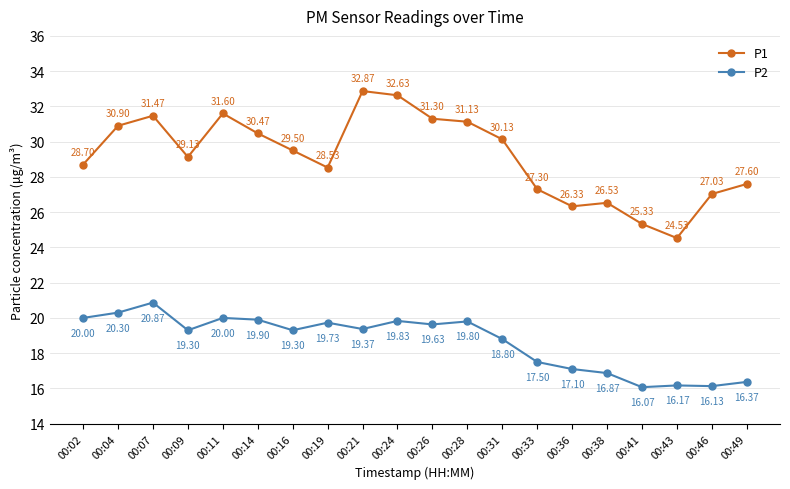

At which label is P1 closest to 28?

00:49